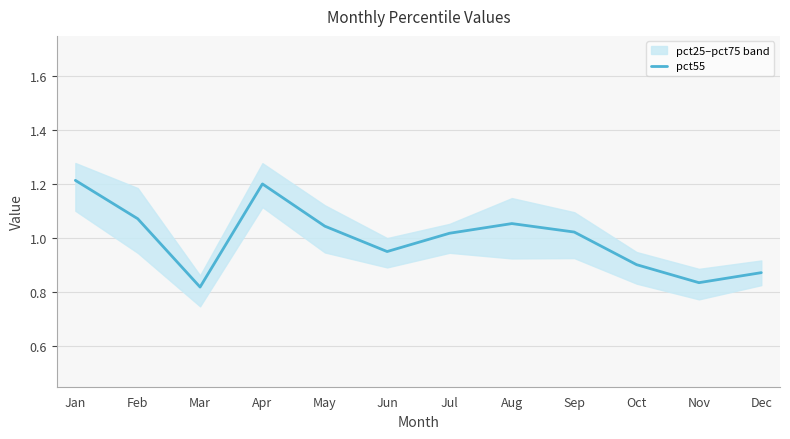

Reading left to right, list all the values displayed in this chart.

Jan=1.2	Feb=1.1	Mar=0.8	Apr=1.2	May=1.0	Jun=1.0	Jul=1.0	Aug=1.1	Sep=1.0	Oct=0.9	Nov=0.8	Dec=0.9